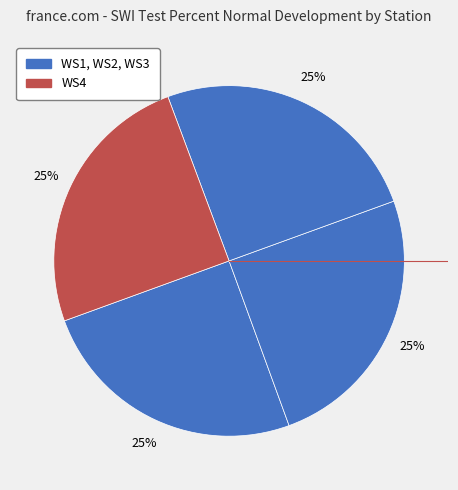

What is the smallest slice in the pie chart?

WS4